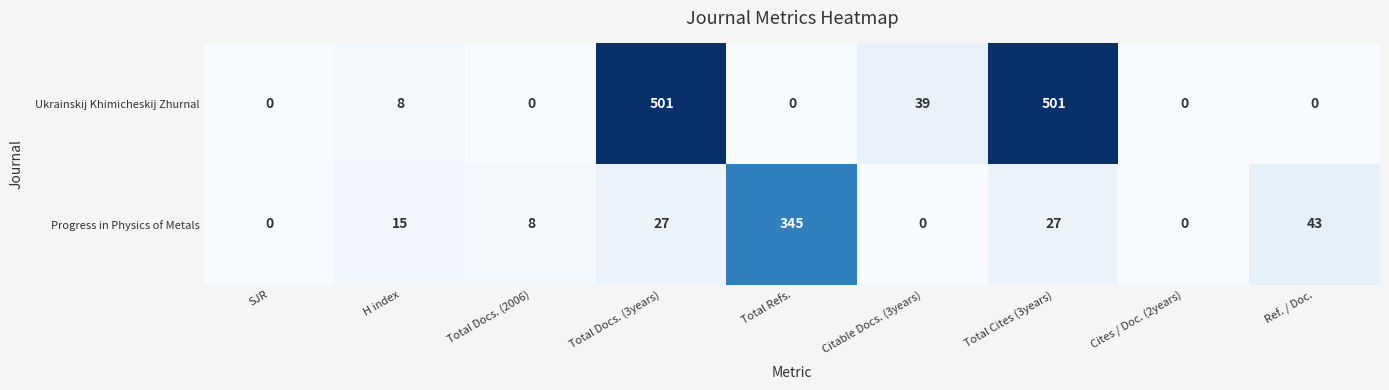

What is the approximate value of Progress in Physics of Metals at Total Docs. (2006), to the nearest 5?

10